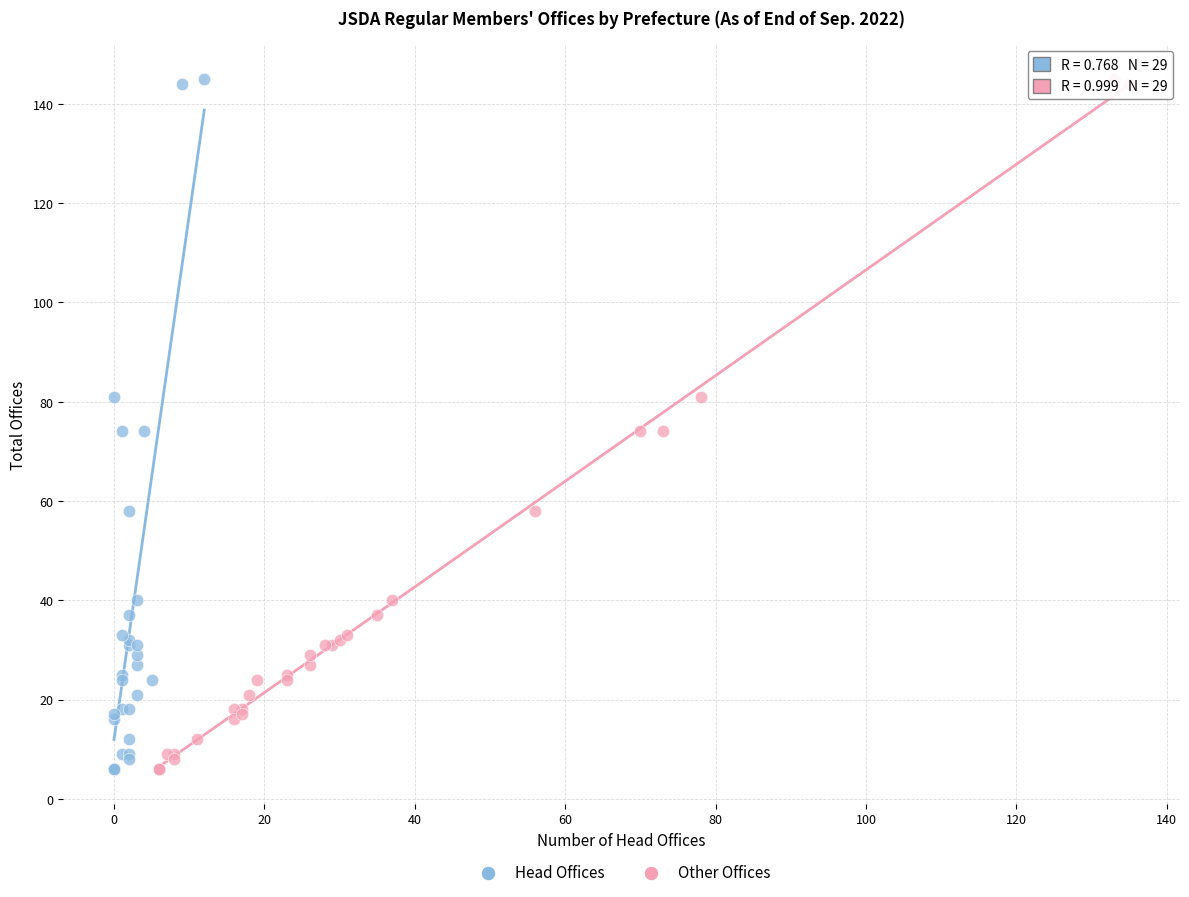

What are all the series names shown in the legend?

Head Offices, Other Offices